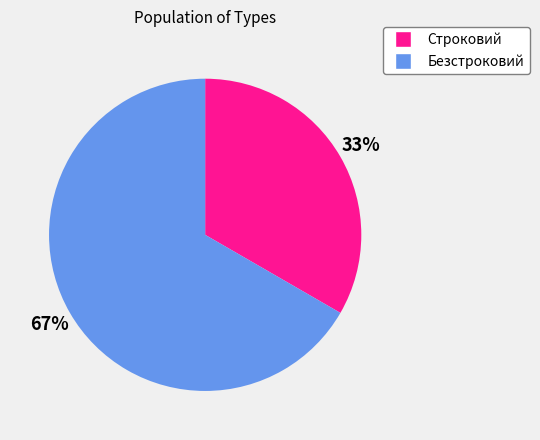

To the nearest percent, what is the average slice percentage?

50%